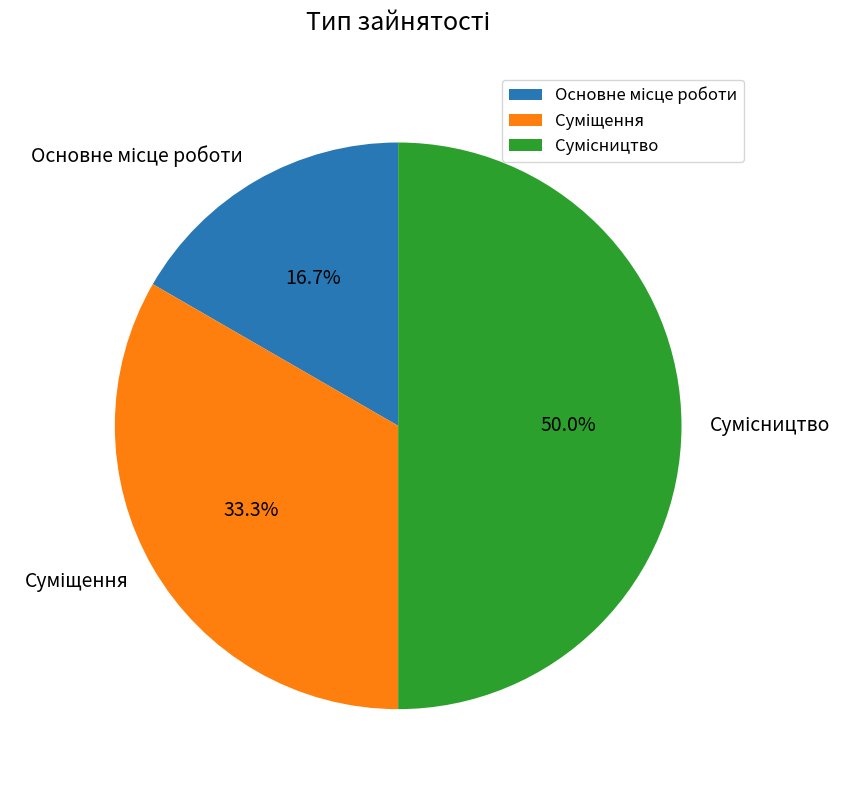

What is the ratio of the value at Основне місце роботи to the value at Сумісництво?

0.3